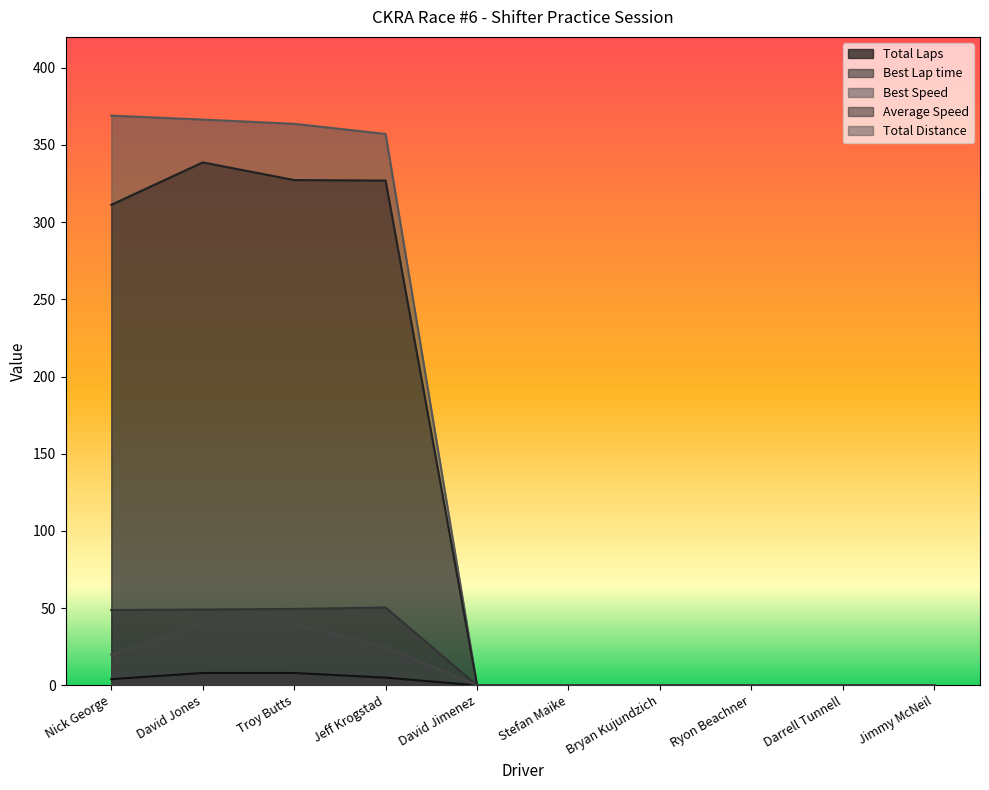

Reading left to right, transcribe all the data shown in this chart.

Total Laps: 4.0	8.0	8.0	5.0	0.0	0.0	0.0	0.0	0.0	0.0
Best Lap time: 48.8	49.1	49.5	50.4	0.0	0.0	0.0	0.0	0.0	0.0
Best Speed: 369.0	366.5	363.7	357.1	0.0	0.0	0.0	0.0	0.0	0.0
Average Speed: 311.2	338.7	327.3	326.9	0.0	0.0	0.0	0.0	0.0	0.0
Total Distance: 20.0	40.0	40.0	25.0	0.0	0.0	0.0	0.0	0.0	0.0